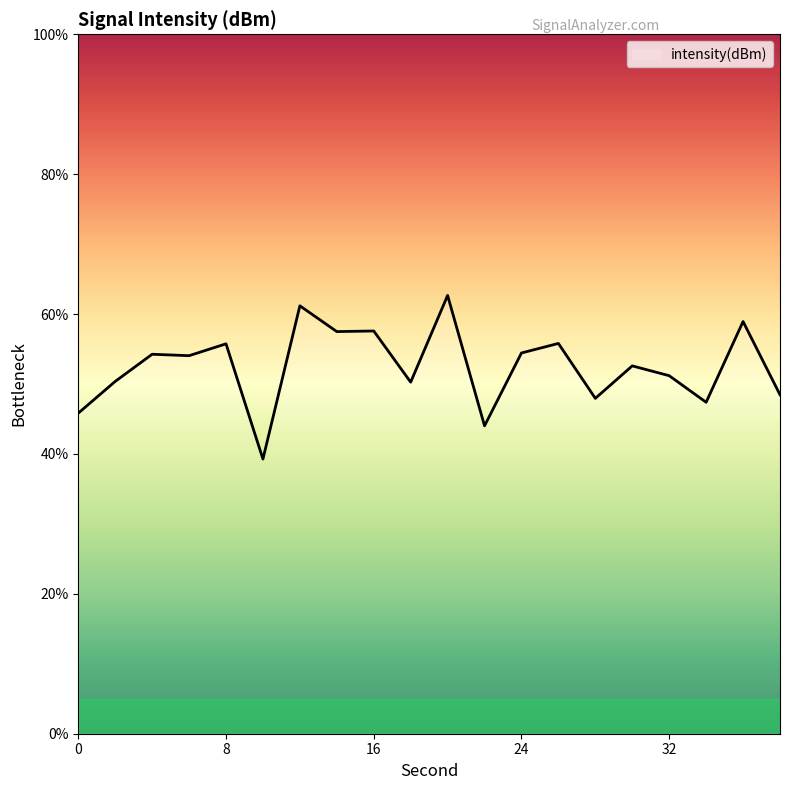

What is the difference between the maximum and minimum values?

23.4